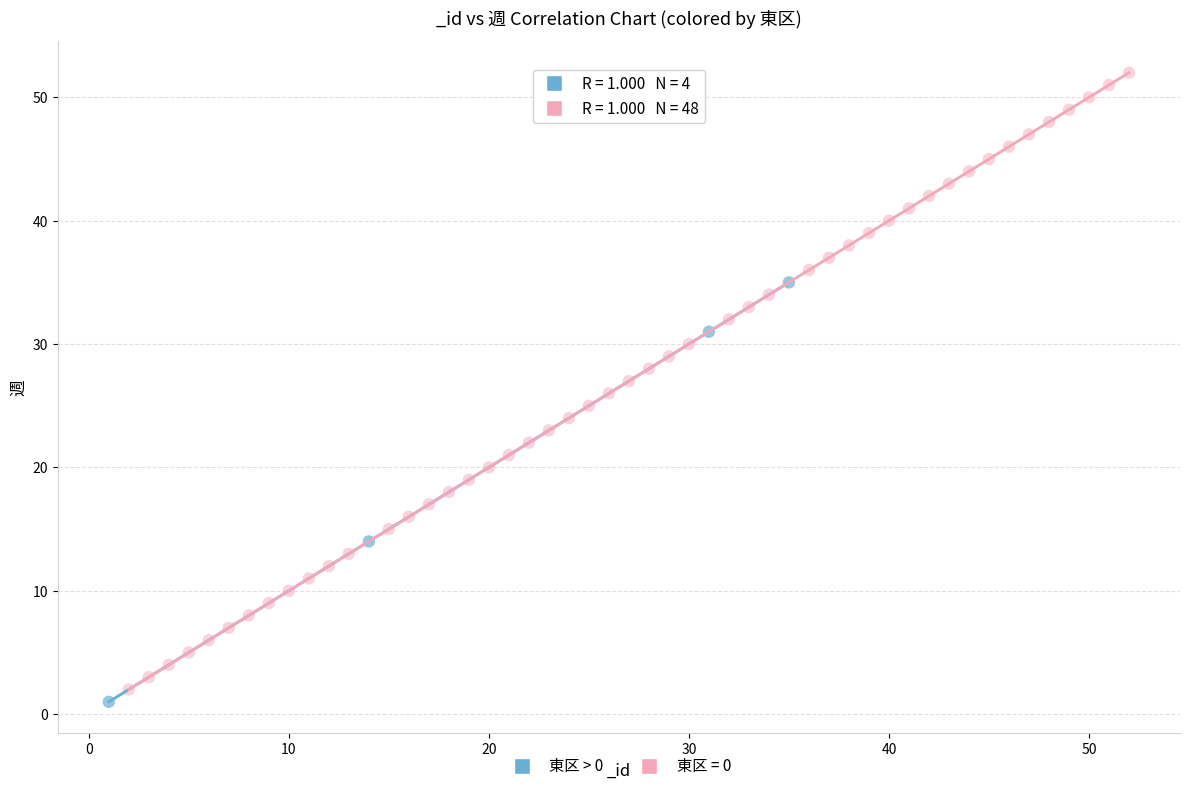

Which series contains the highest Y value?

東区 = 0